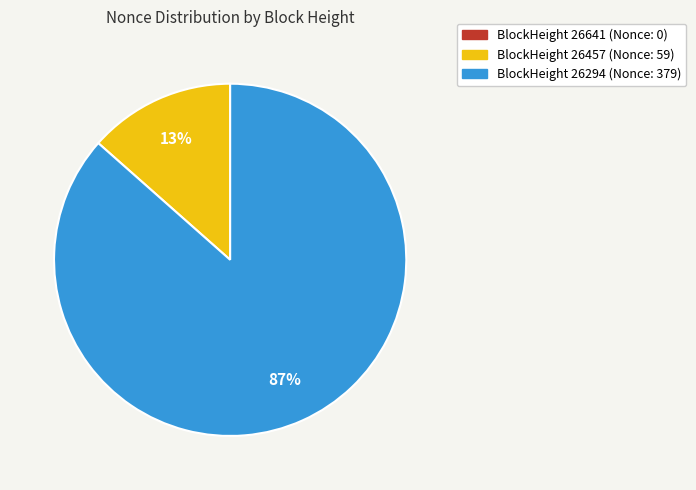

Does any single category account for the majority?

Yes